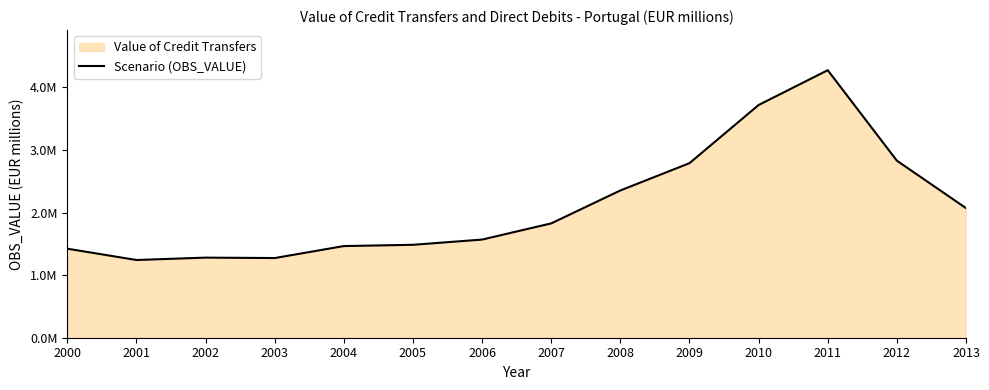

How many categories are shown in the chart?

14